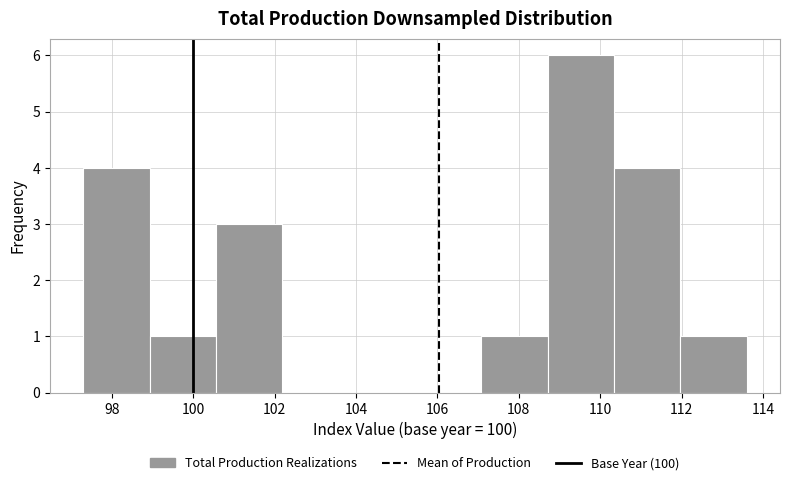

What is the height of the bar covering 112.0 to 113.6 on the x-axis? Neither the bar edges nor the heights are printed on the chart, so give them approximately, as read against the axes.

1